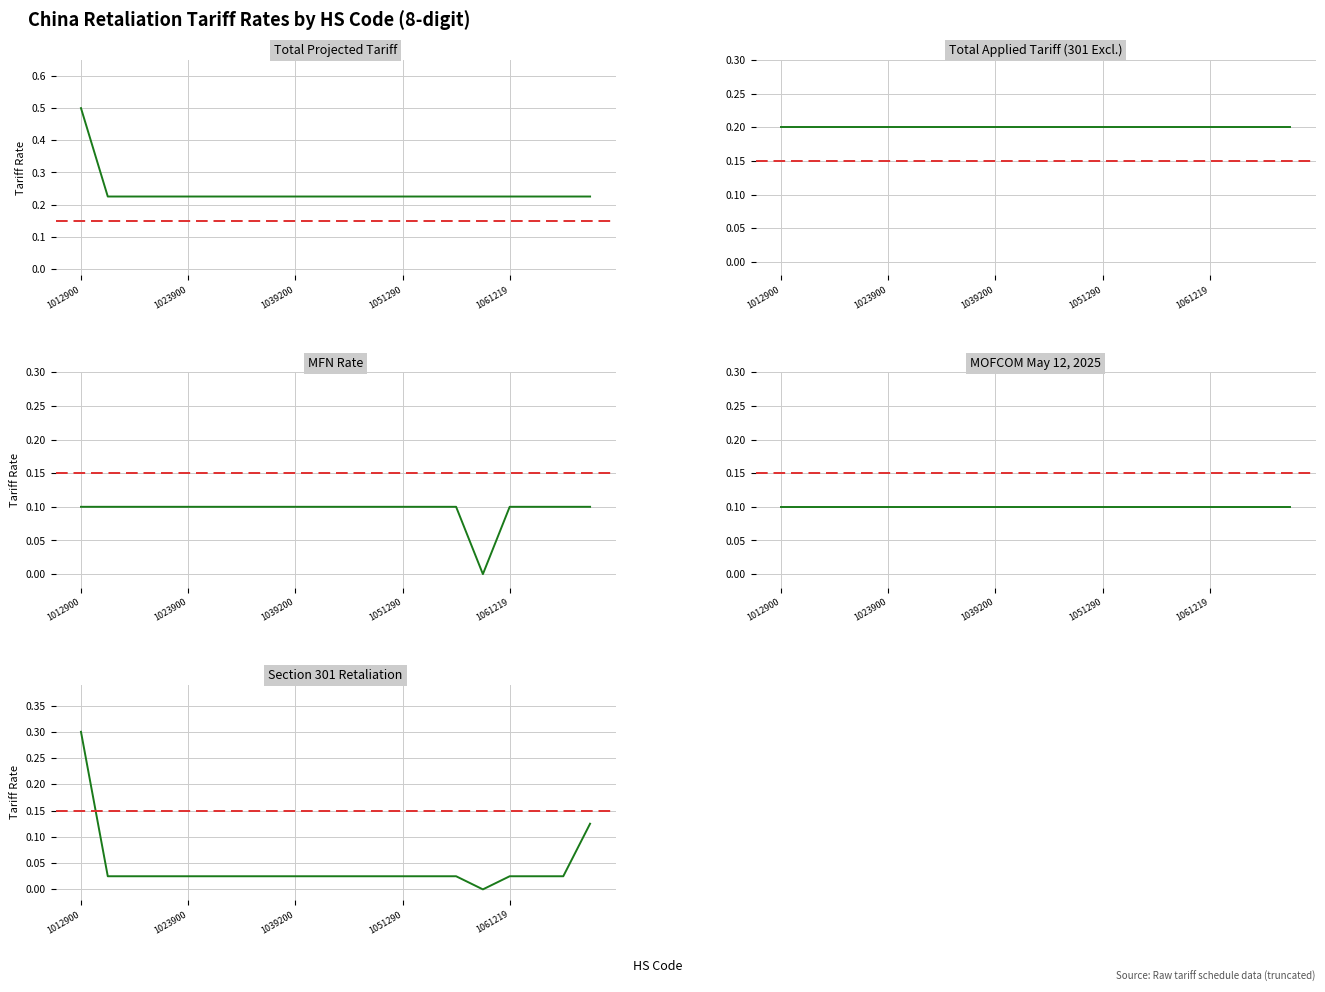

Reading left to right, list all the values displayed in this chart.

Total Projected Tariff: 0.5	0.2	0.2	0.2	0.2	0.2	0.2	0.2	0.2	0.2	0.2	0.2	0.2	0.2	0.2	0.2	0.2	0.2	0.2	0.2
Total Applied Tariff with 301 Exclusion: 0.2	0.2	0.2	0.2	0.2	0.2	0.2	0.2	0.2	0.2	0.2	0.2	0.2	0.2	0.2	0.2	0.2	0.2	0.2	0.2
MFN Rate: 0.1	0.1	0.1	0.1	0.1	0.1	0.1	0.1	0.1	0.1	0.1	0.1	0.1	0.1	0.1	0.0	0.1	0.1	0.1	0.1
MOFCOM May 12 2025: 0.1	0.1	0.1	0.1	0.1	0.1	0.1	0.1	0.1	0.1	0.1	0.1	0.1	0.1	0.1	0.1	0.1	0.1	0.1	0.1
Section 301 Retaliation: 0.3	0.0	0.0	0.0	0.0	0.0	0.0	0.0	0.0	0.0	0.0	0.0	0.0	0.0	0.0	0.0	0.0	0.0	0.0	0.1